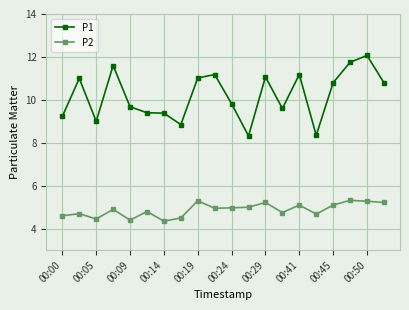

List the series in order of their overall mean, lowest first.

P2, P1